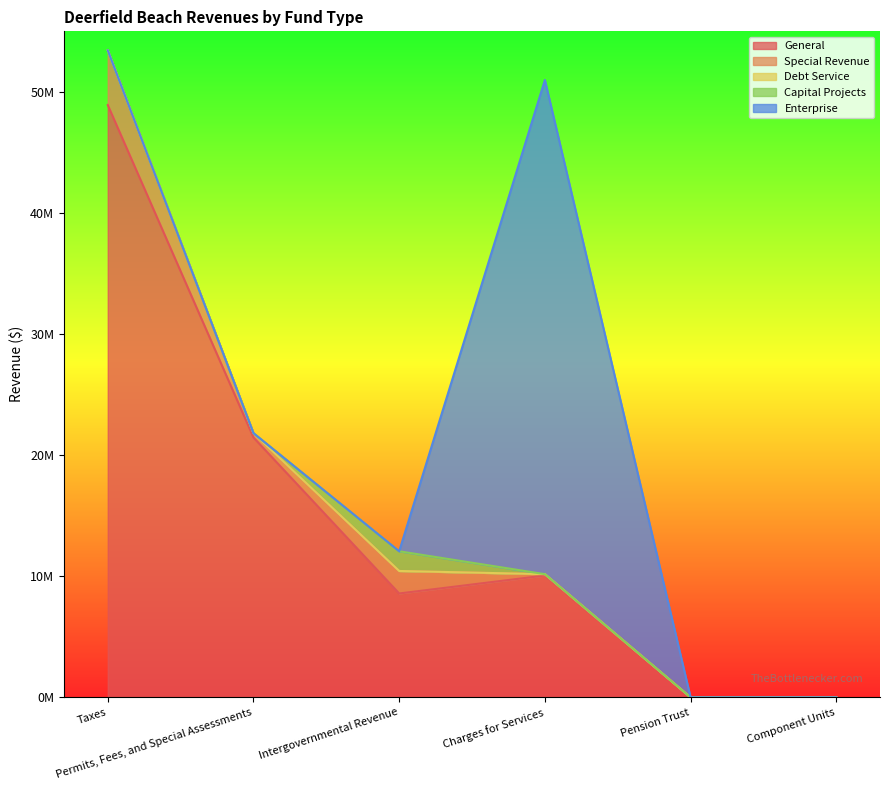

At how many categories does at least one series exceed 23422174?

2